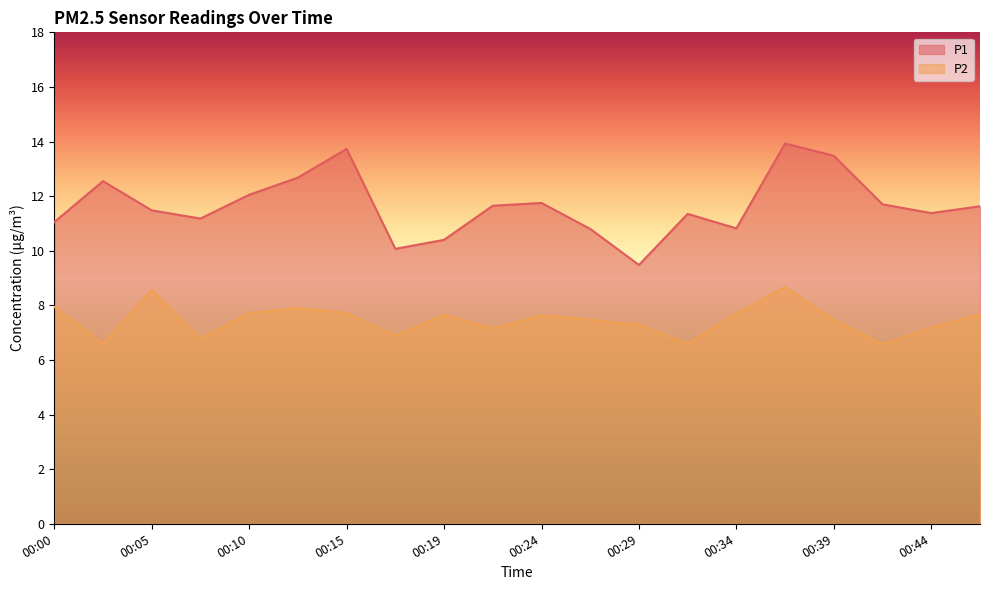

Which has a higher value, 00:00 or 00:29?

00:00